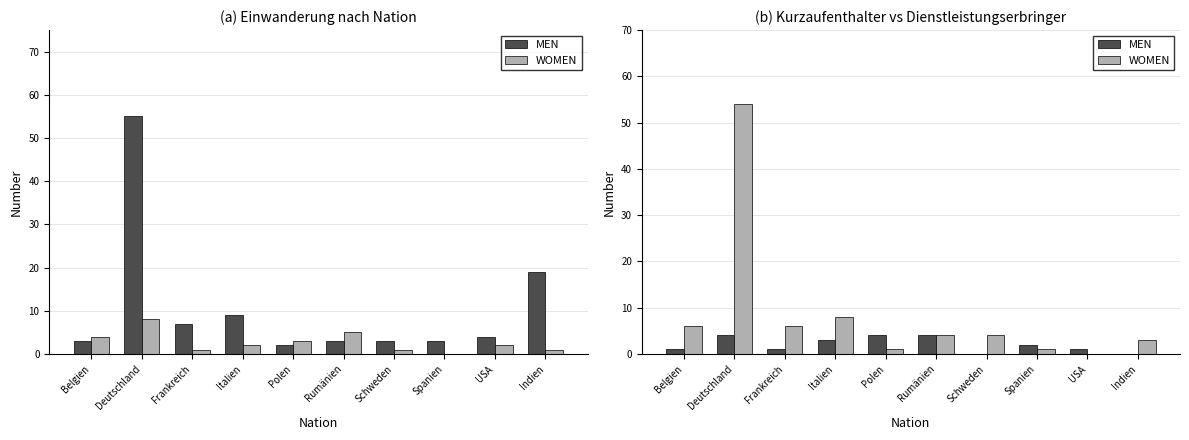

How many data points in MEN are less than 2?

5